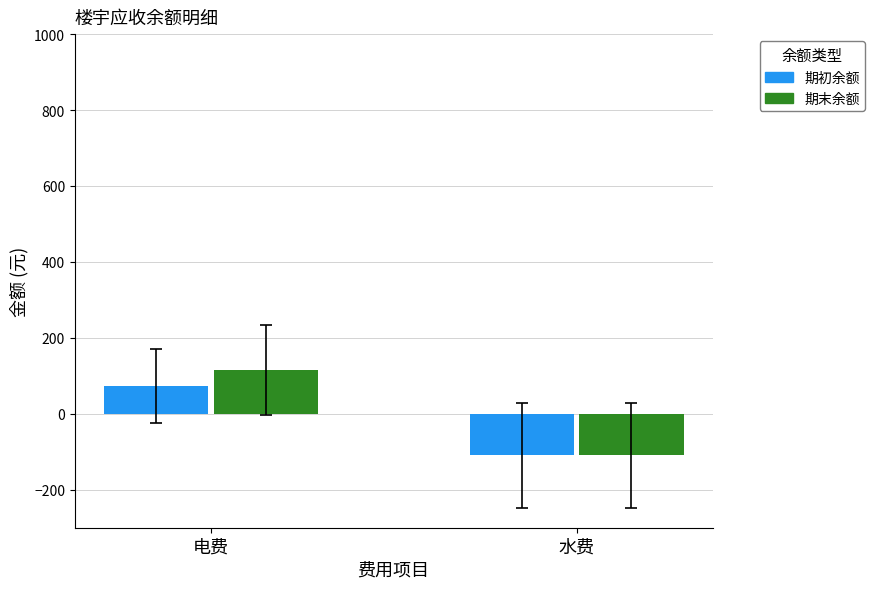

What is the maximum value shown in the chart?

116.0